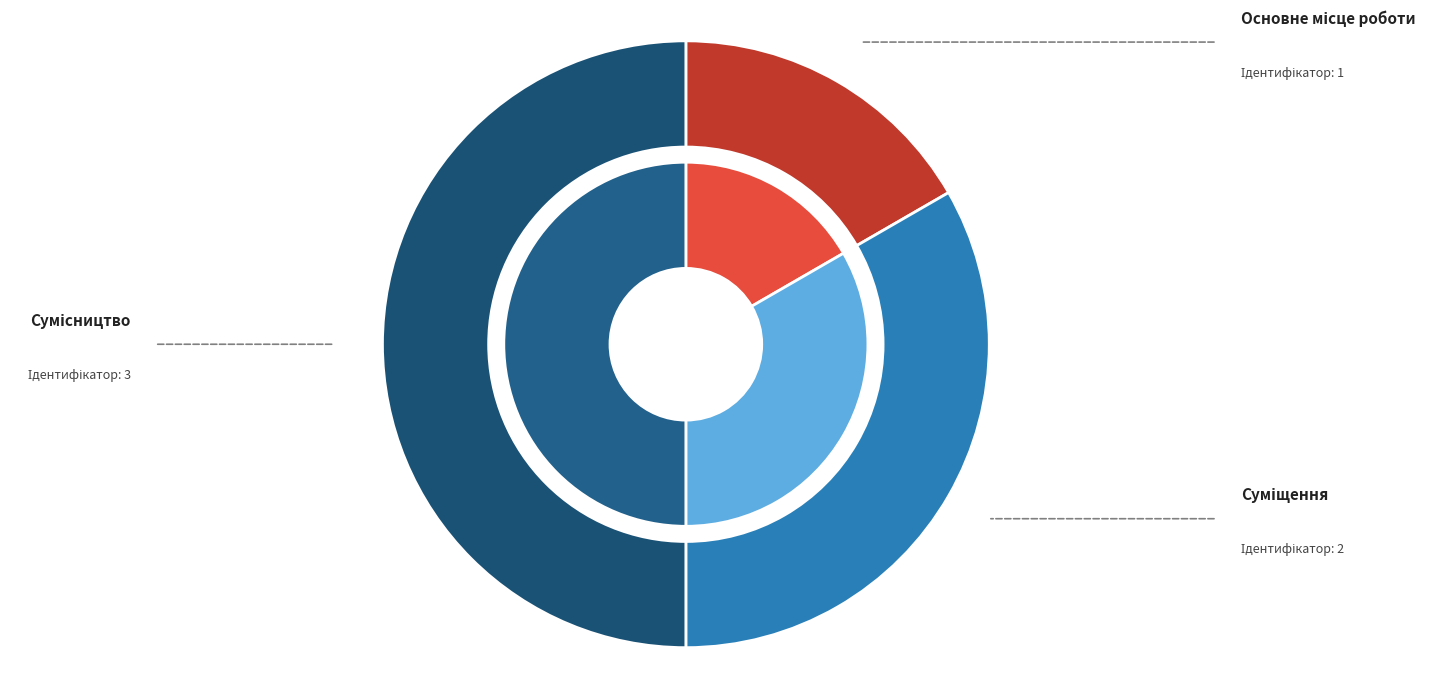

What percentage is the Сумісництво slice, to the nearest percent?

50%